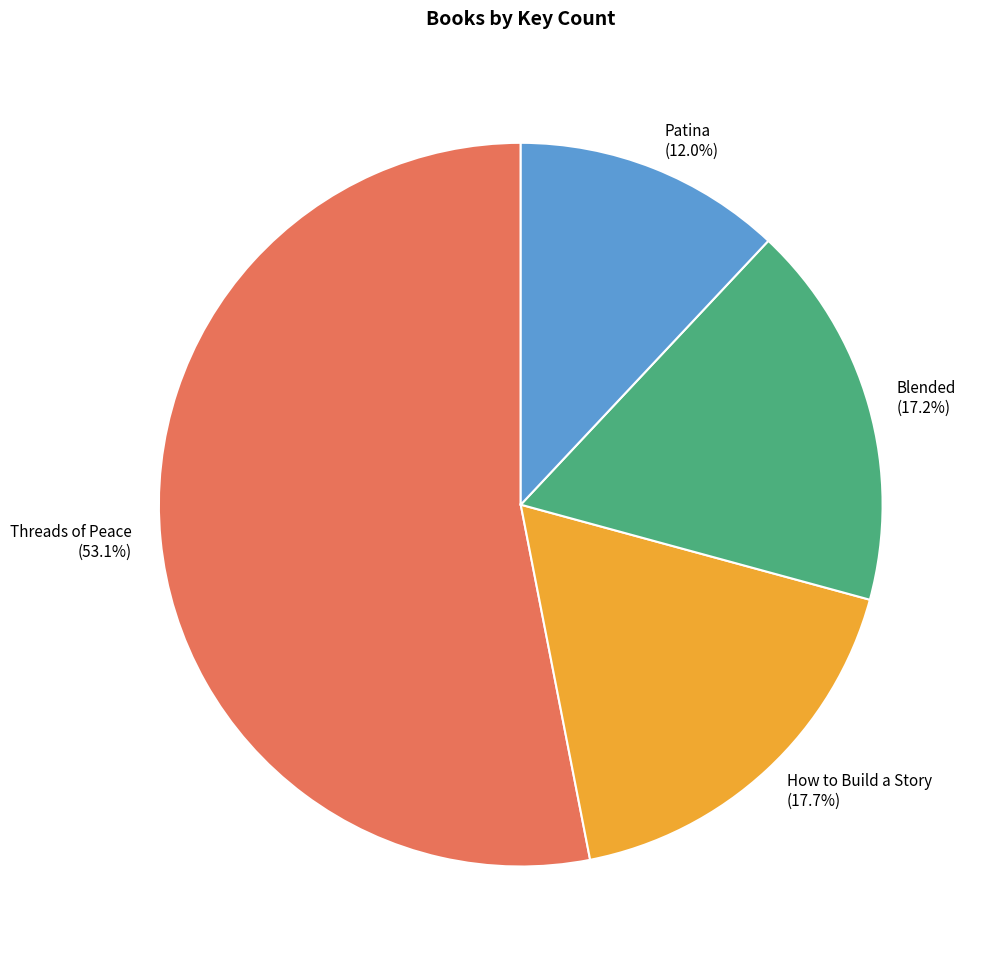

Do Blended and Patina together represent more than half of the pie?

No